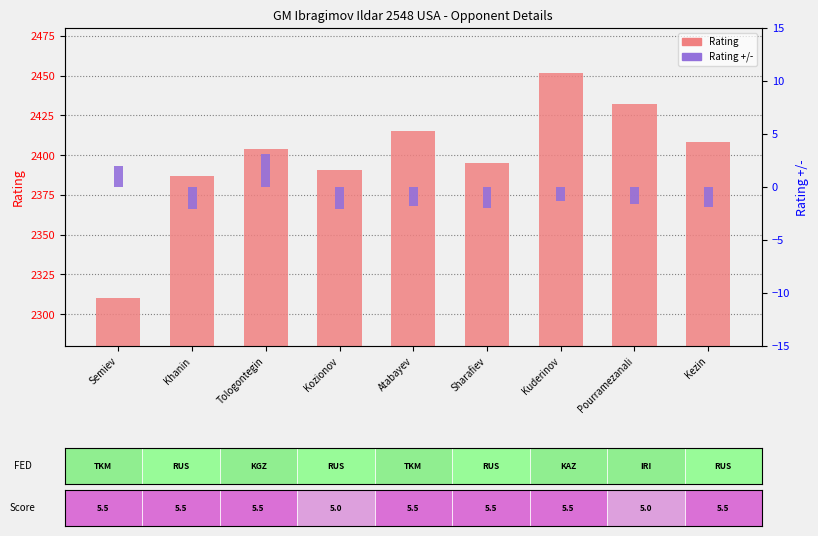

What is the difference between the Rating values at Semiev and Kezin?

98.0